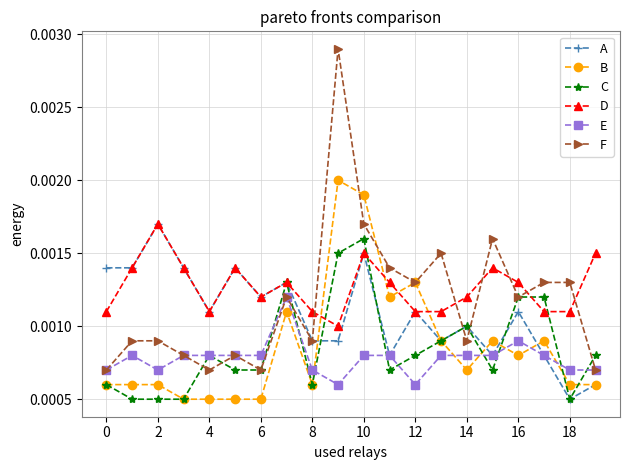

Which series ends up on top after the final intersection of C and D?

D